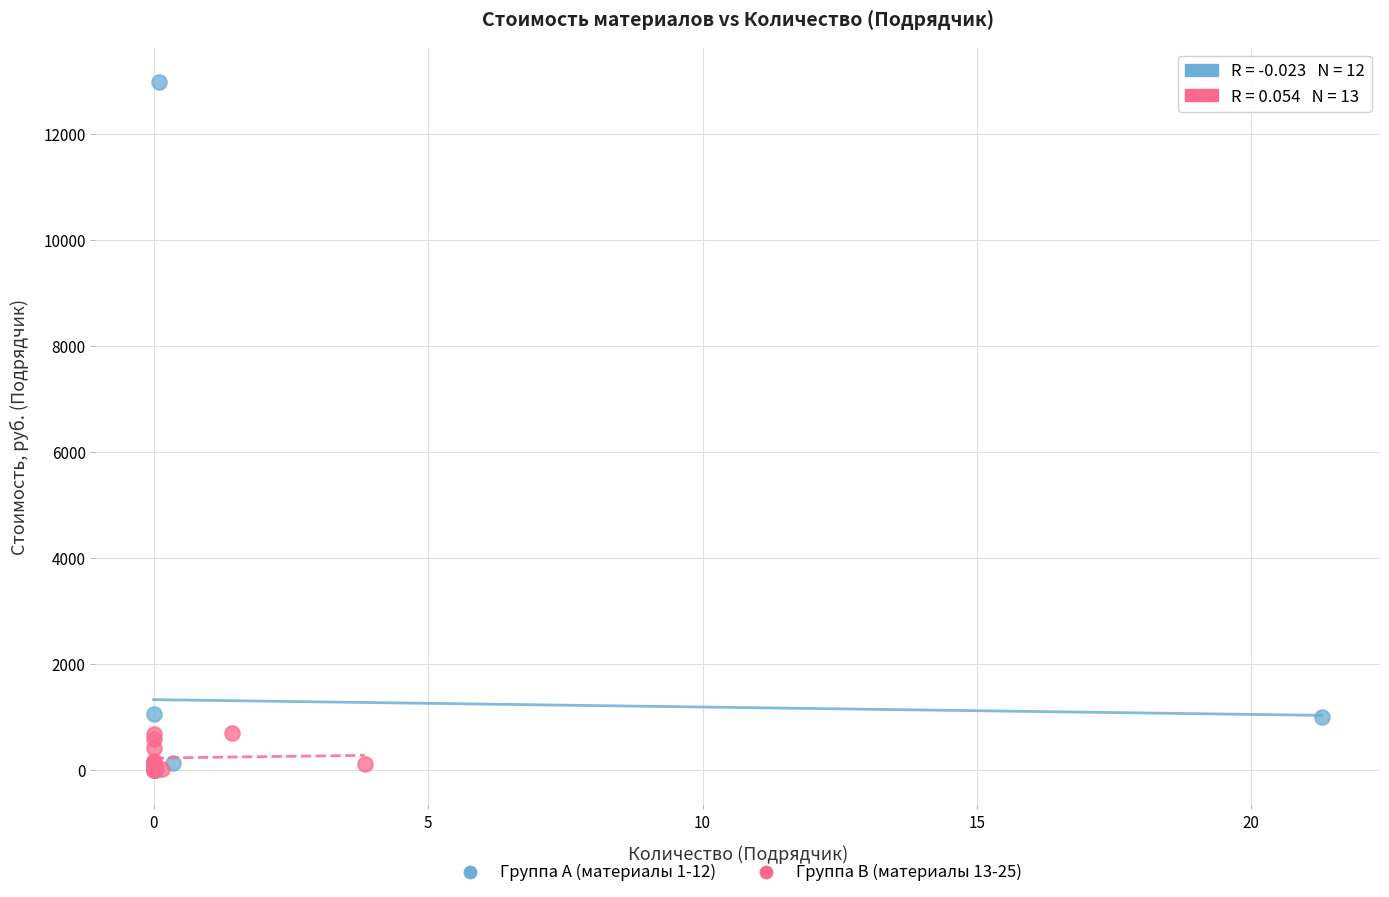

Which series has the widest spread of Y values?

Группа A (материалы 1-12)